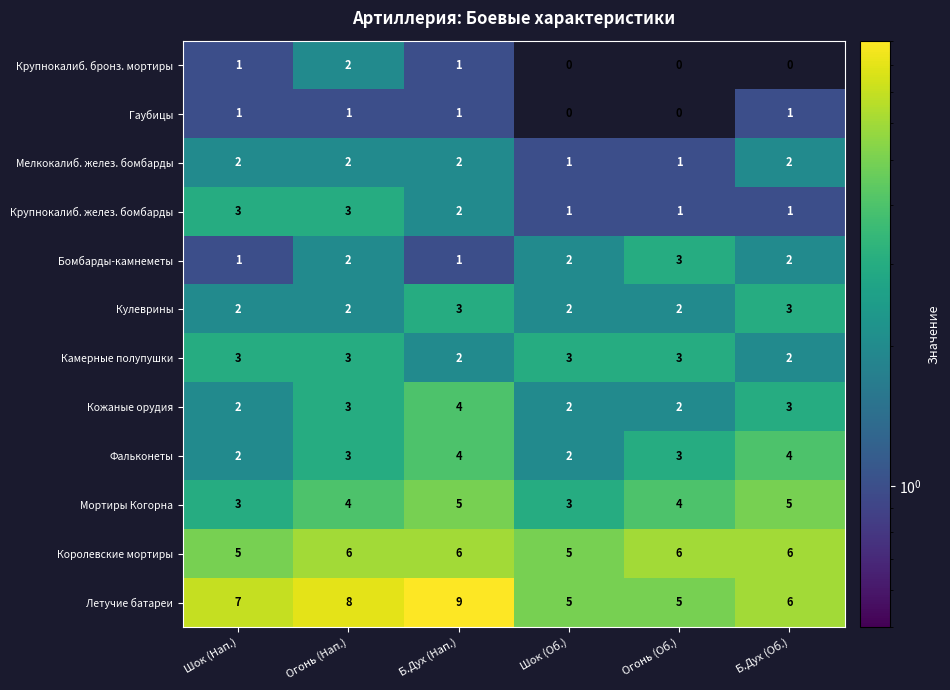

What is the sum of the Крупнокалиб. желез. бомбарды values at Б.Дух (Об.) and Огонь (Нап.)?

4